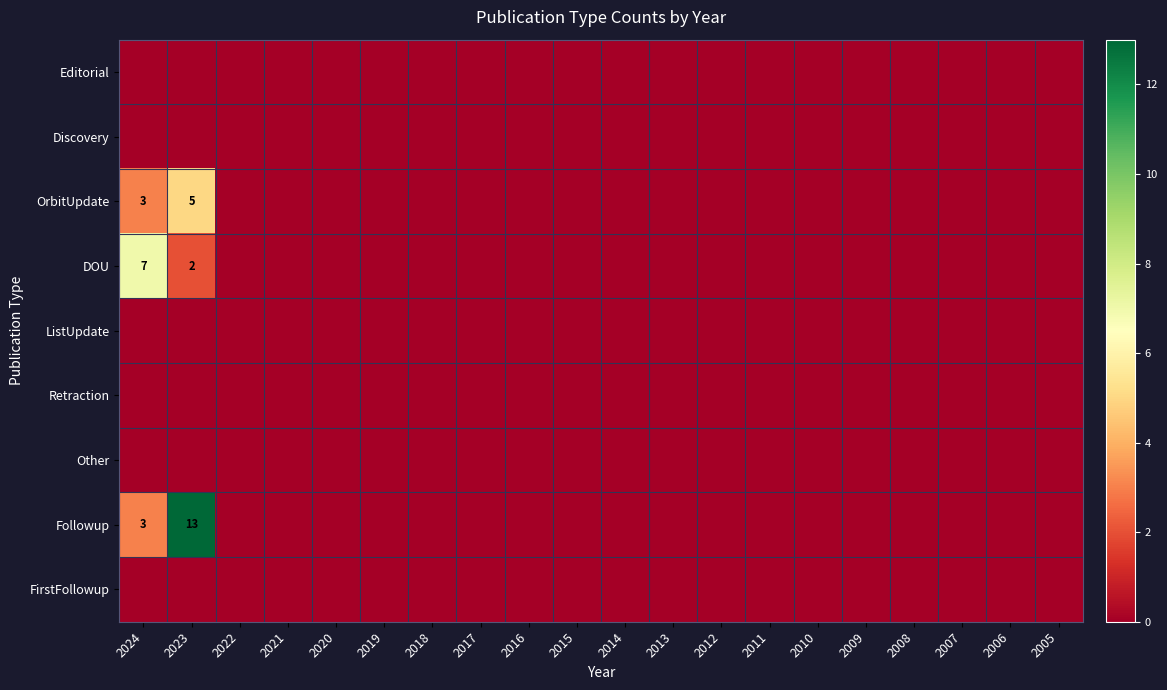

How many values in OrbitUpdate are above zero?

2